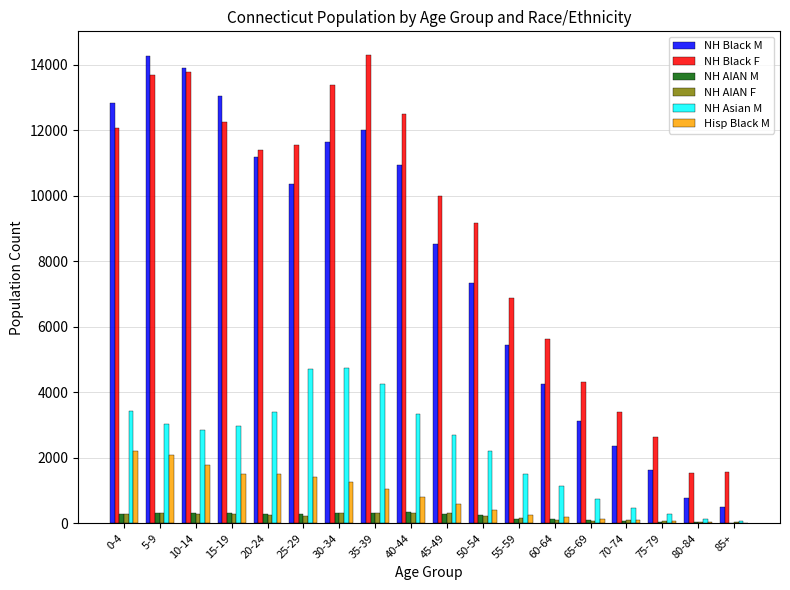

Are the bars horizontal?

No